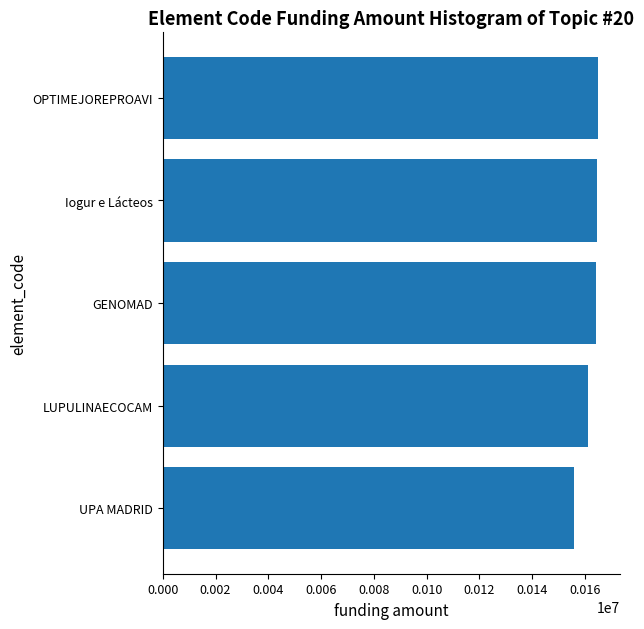

What is the label of the 3rd bar from the bottom?

GENOMAD